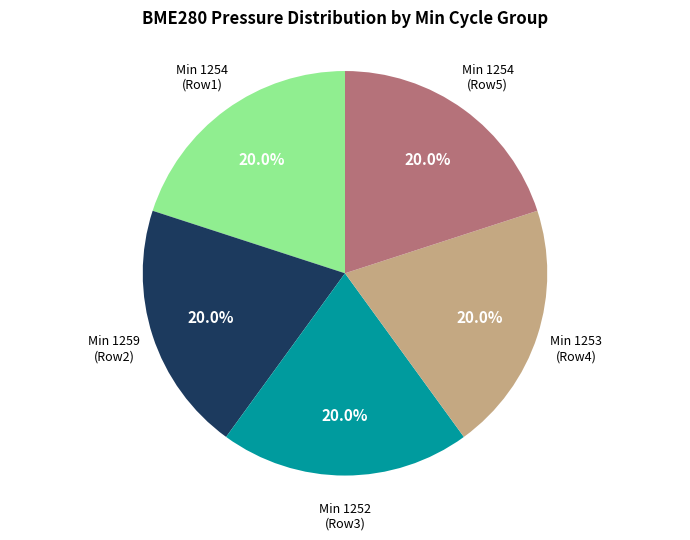

How many slices are in this pie chart?

5